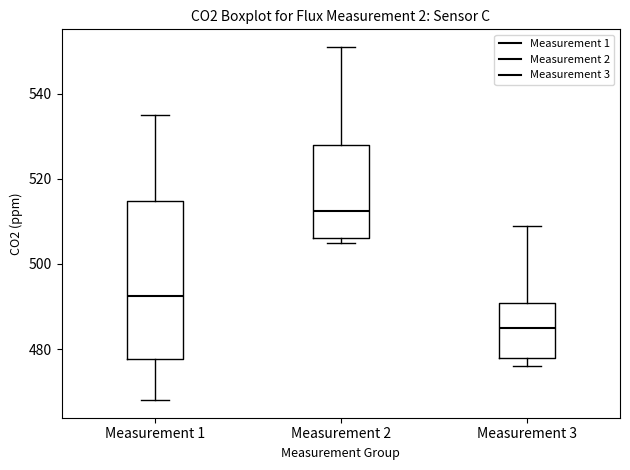

Reading left to right, transcribe this box plot: for each box, give where its median line is, the range the box spans, and where its two whiskers end, as read against the y-axis. The values are not printed on the chart, so give them approximately, as read against the axis.

Measurement 1: median 492, box 478 to 514, whiskers 468 to 536
Measurement 2: median 512, box 506 to 528, whiskers 506 (just below the box's lower edge) to 552
Measurement 3: median 486, box 478 to 490, whiskers 476 to 510